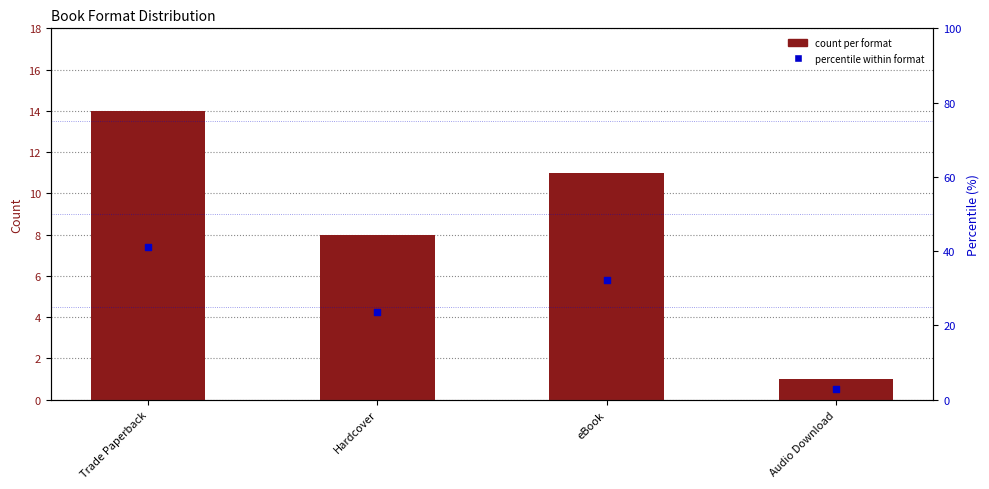

Which series has the largest total across all categories?

percentile within format